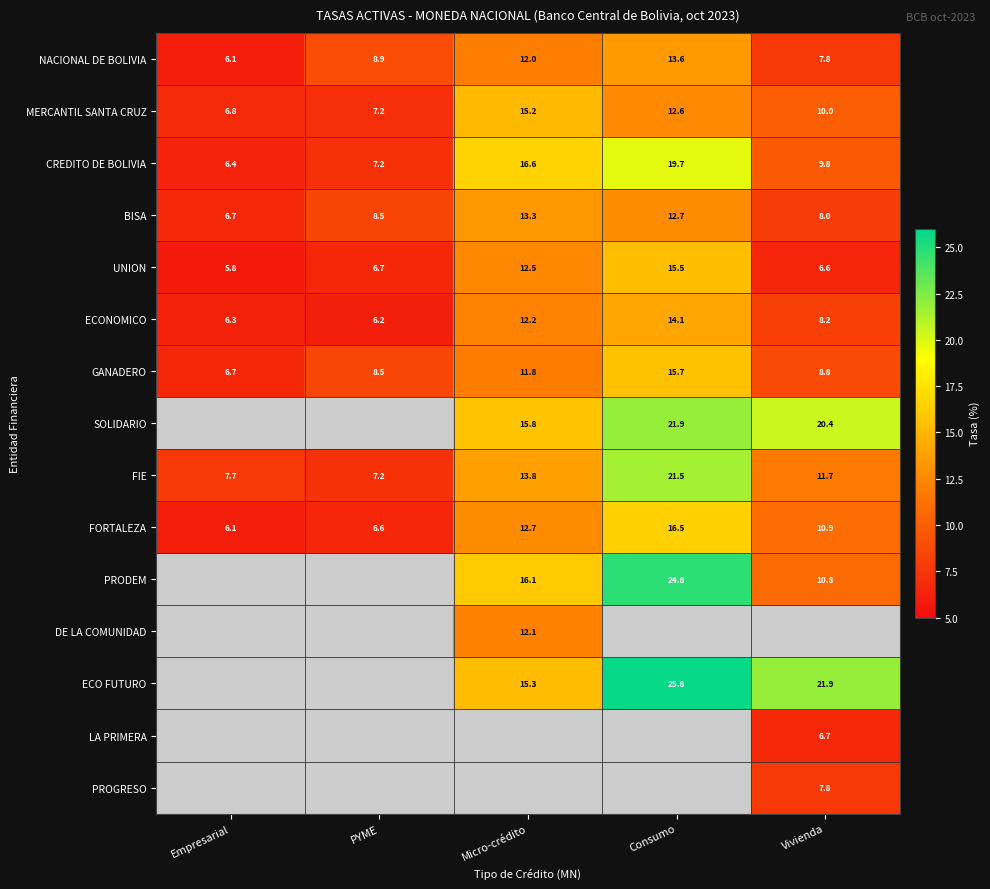

Rank the categories by GANADERO value from highest to lowest.

Consumo, Micro-crédito, Vivienda, PYME, Empresarial